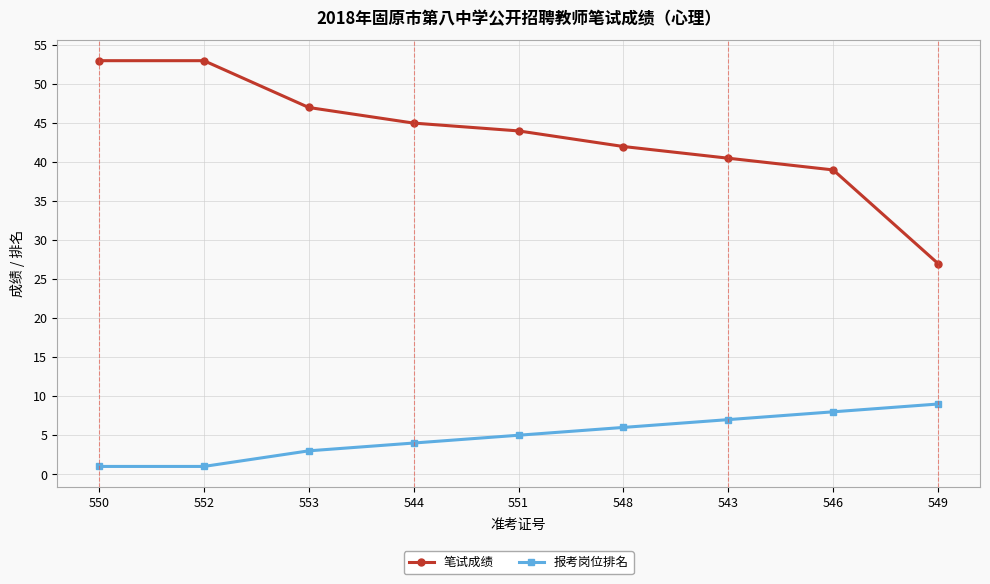

Which series has the largest total across all categories?

笔试成绩